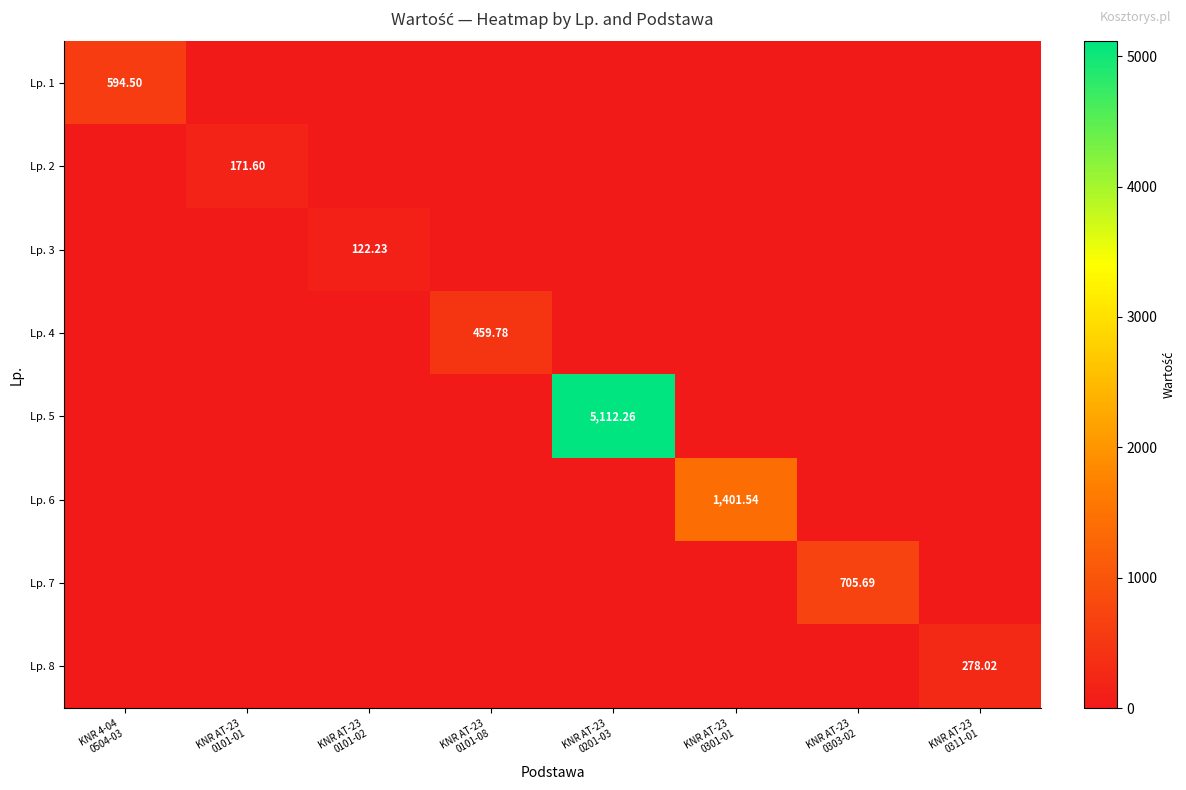

What is the difference between the maximum and minimum values in the Lp. 2 series?

171.6